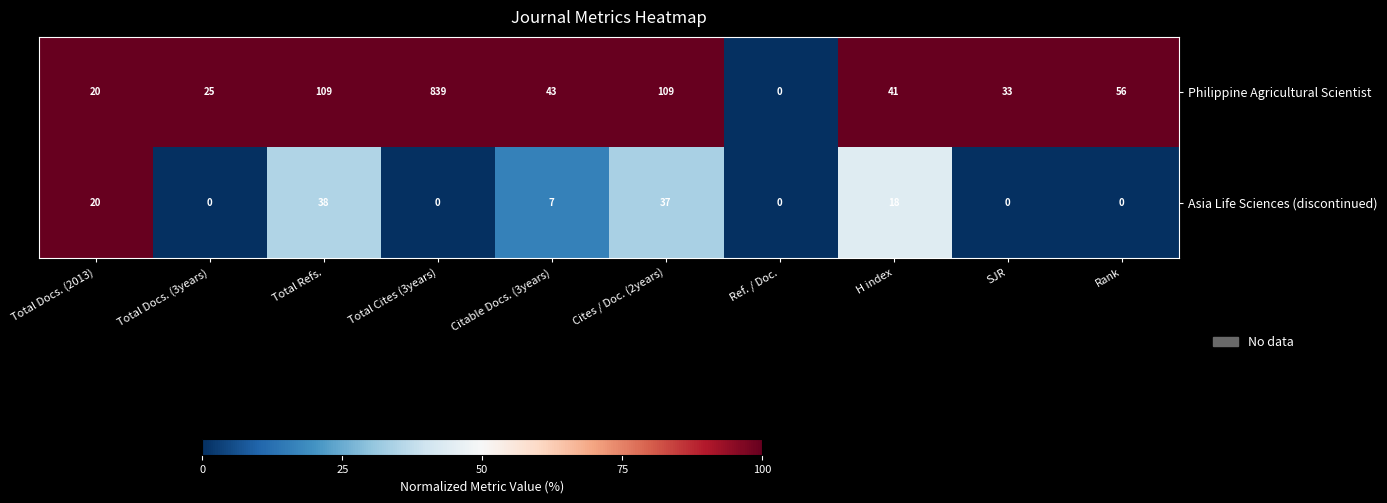

At which label does Philippine Agricultural Scientist reach its minimum?

Ref. / Doc.